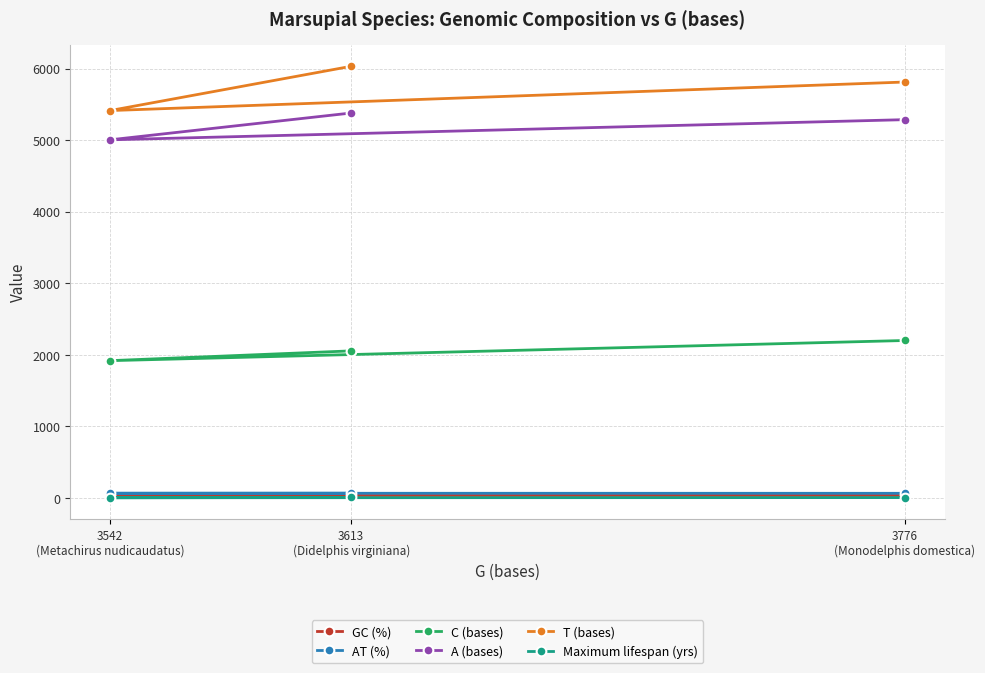

What are all the series names shown in the legend?

GC (%), AT (%), C (bases), A (bases), T (bases), Maximum lifespan (yrs)